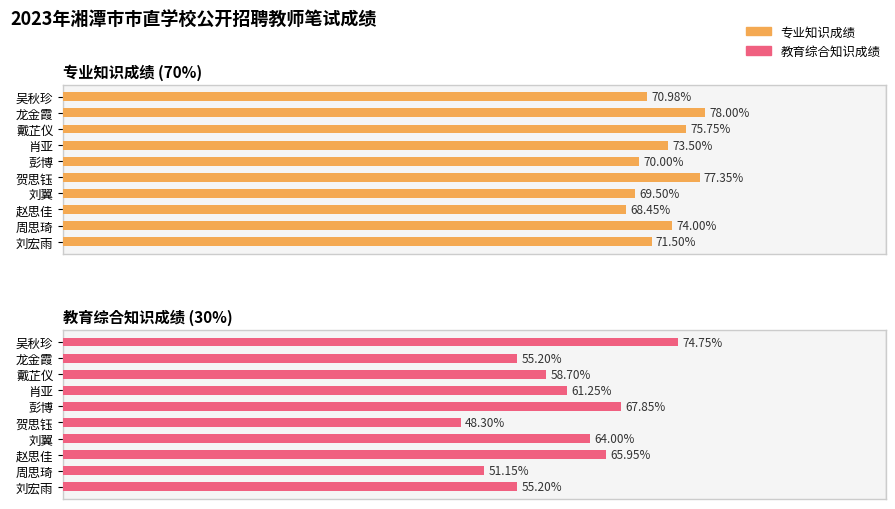

List the series in order of their peak value, highest first.

专业知识成绩, 教育综合知识成绩